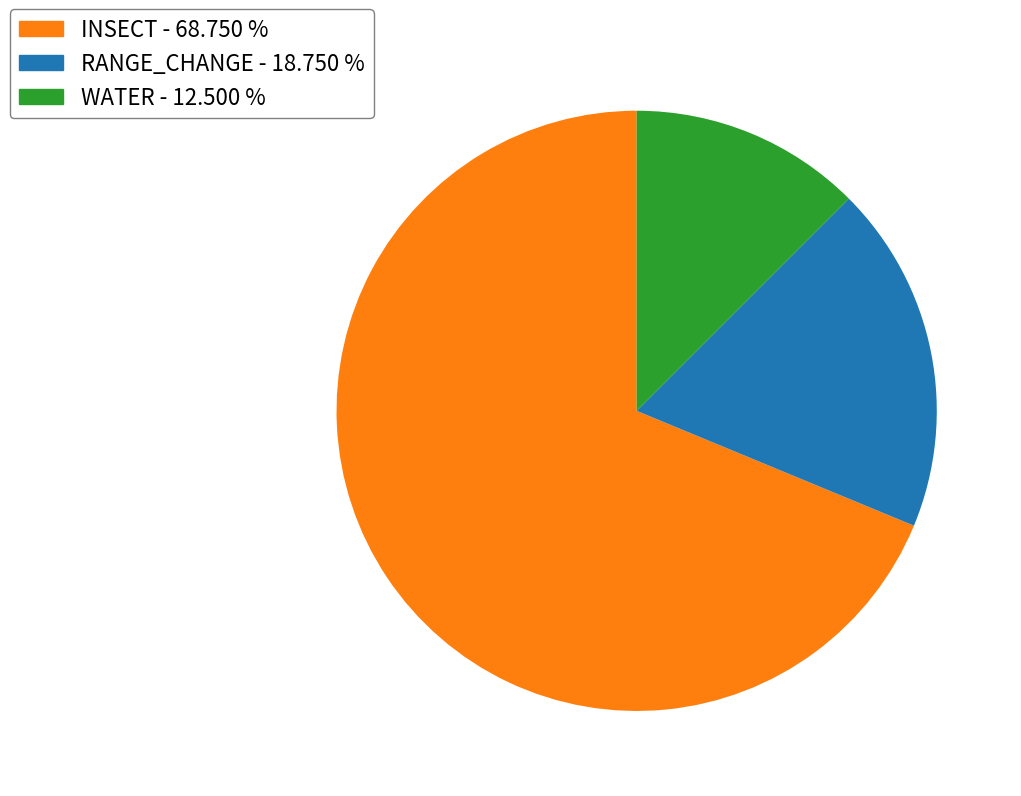

Does RANGE_CHANGE represent more than half of the total?

No